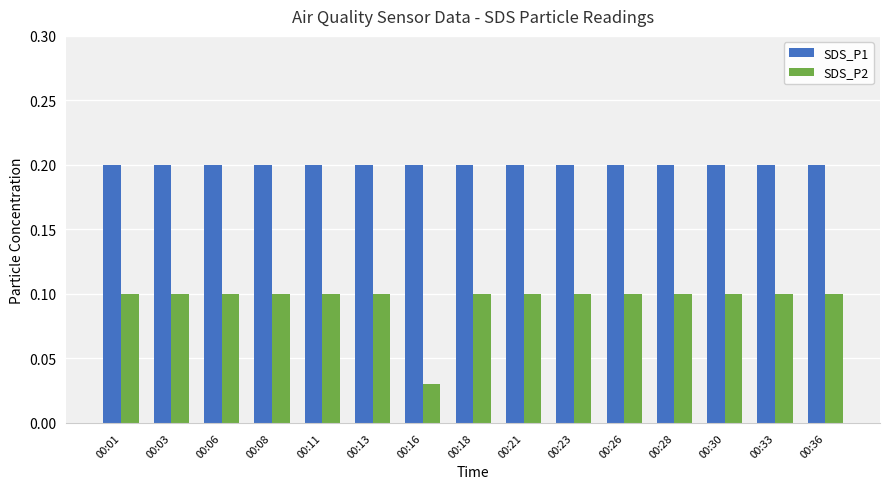

Does the chart contain stacked bars?

No